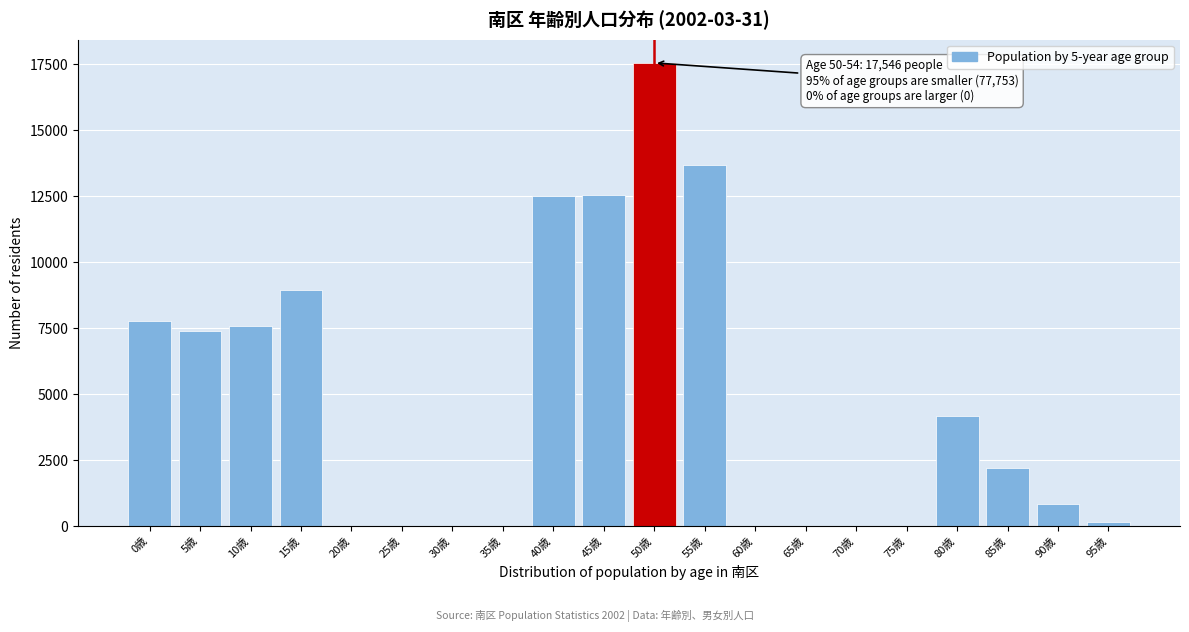

What is the greatest value displayed?

17546